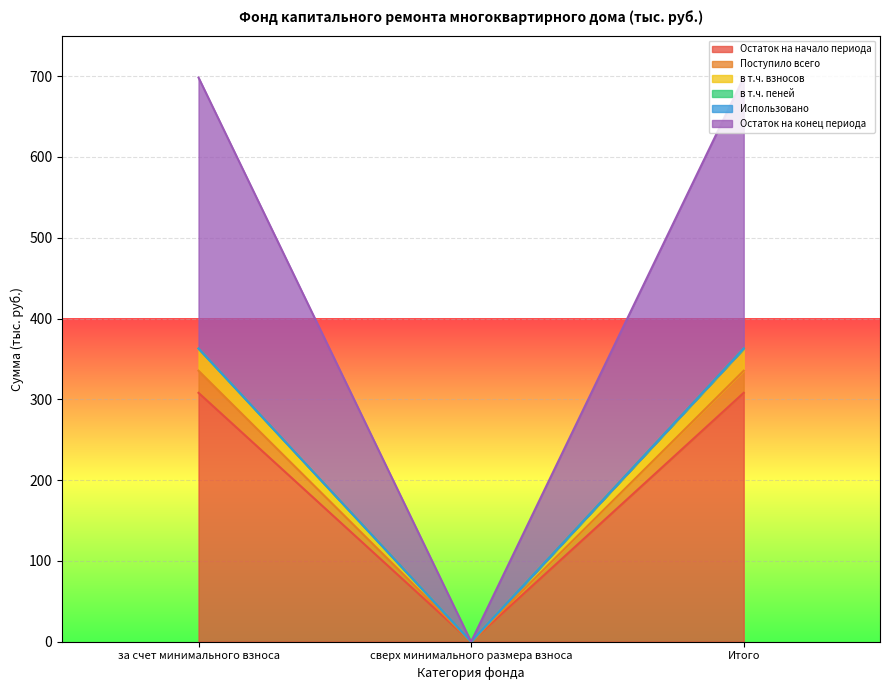

True or false: Остаток на начало периода has a value of 102.3 at сверх минимального размера взноса.

False